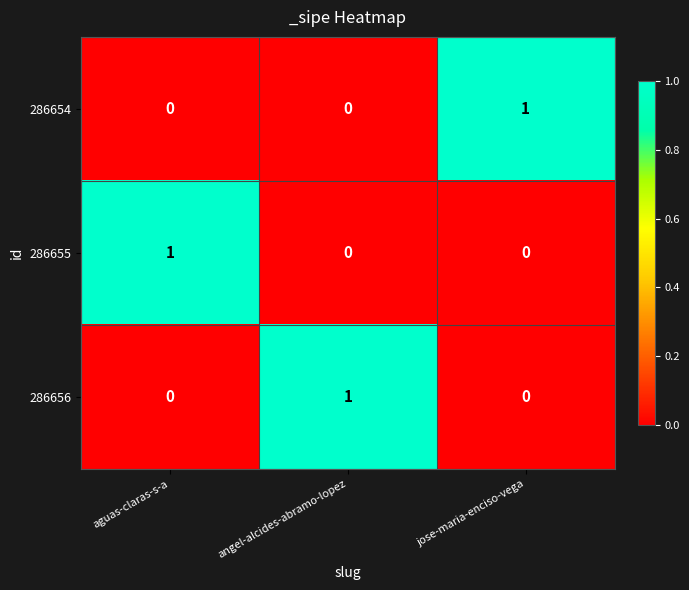

The 286655 series shows -1 at jose-maria-enciso-vega. True or false?

False